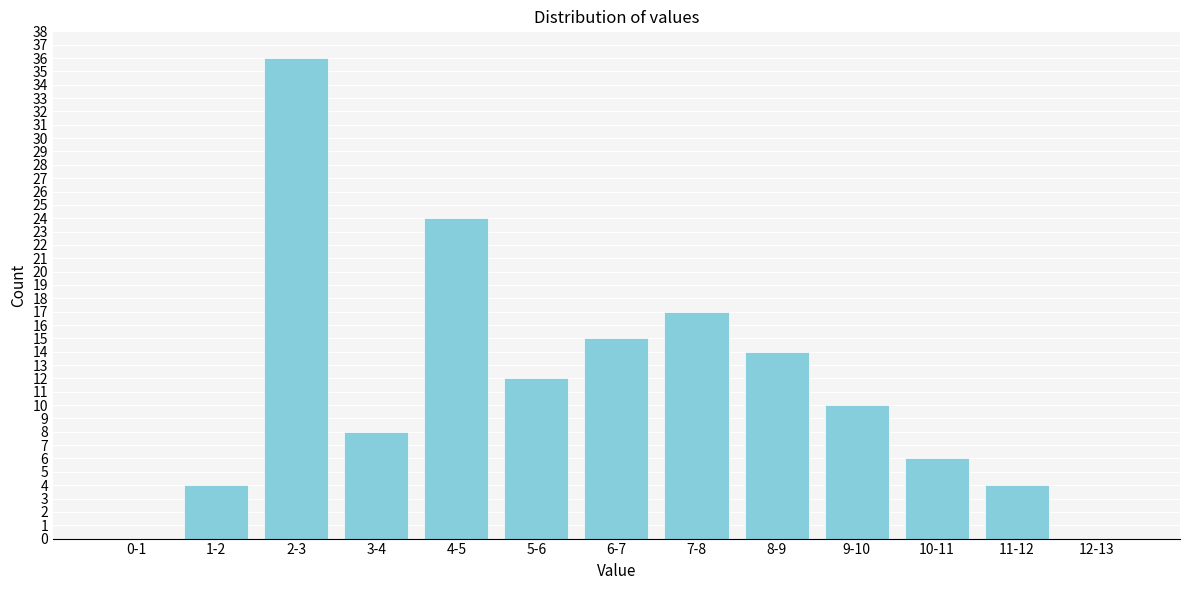

Reading left to right, what are all the values shown in this chart?

0-1=0	1-2=4	2-3=36	3-4=8	4-5=24	5-6=12	6-7=15	7-8=17	8-9=14	9-10=10	10-11=6	11-12=4	12-13=0